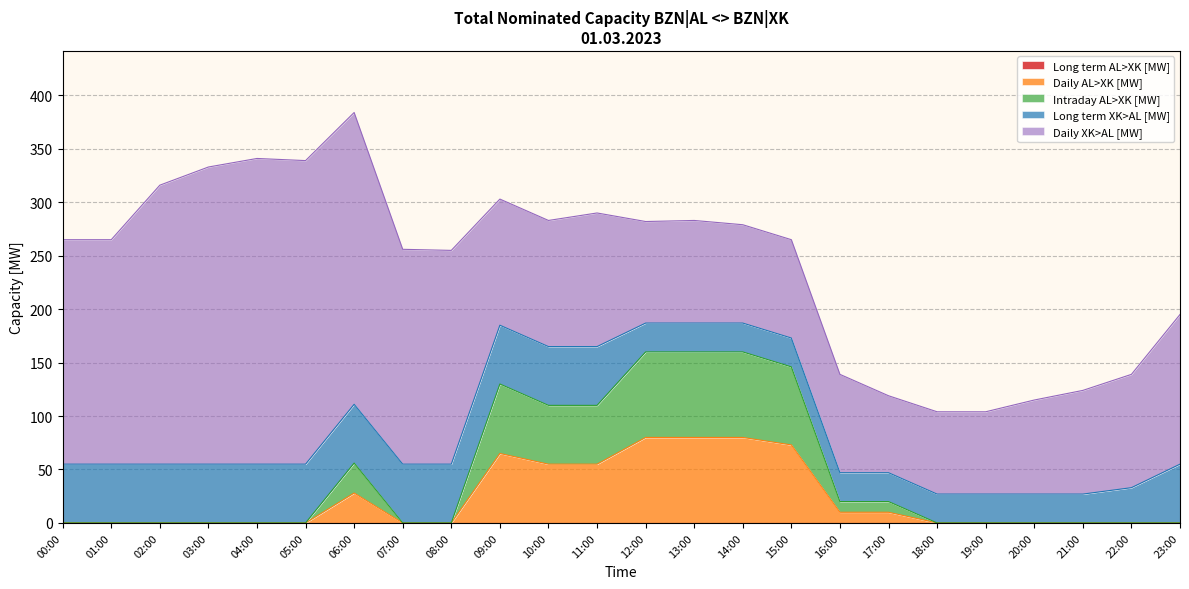

True or false: Long term XK>AL [MW] and Long term AL>XK [MW] cross at least once.

False